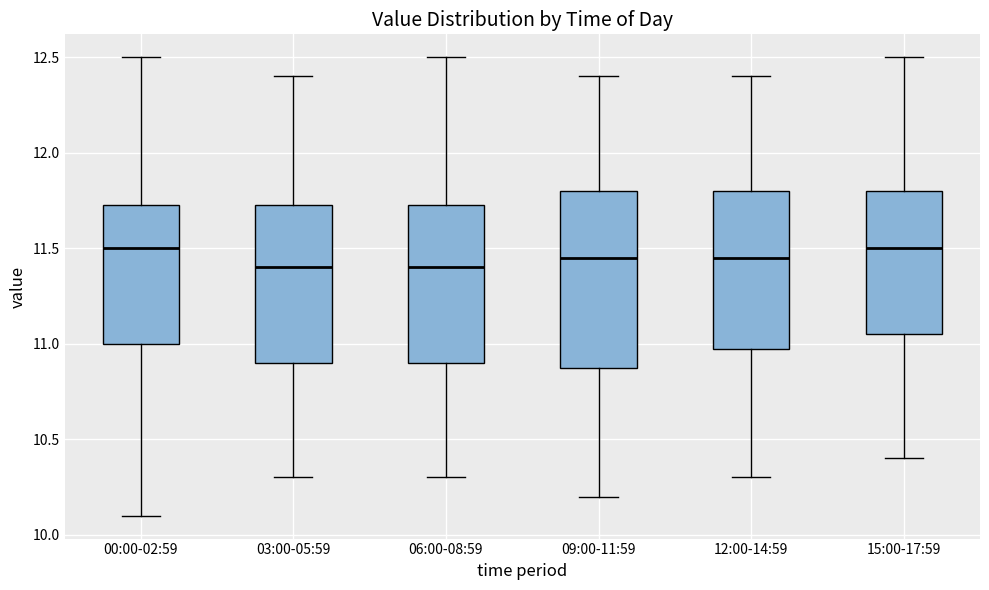

Reading left to right, transcribe this box plot: for each box, give where its median line is, the range the box spans, and where its two whiskers end, as read against the y-axis. The values are not printed on the chart, so give them approximately, as read against the axis.

00:00-02:59: median 11.50, box 11.00 to 11.75, whiskers 10.10 to 12.50
03:00-05:59: median 11.40, box 10.90 to 11.75, whiskers 10.30 to 12.40
06:00-08:59: median 11.40, box 10.90 to 11.75, whiskers 10.30 to 12.50
09:00-11:59: median 11.45, box 10.90 to 11.80, whiskers 10.20 to 12.40
12:00-14:59: median 11.45, box 11.00 to 11.80, whiskers 10.30 to 12.40
15:00-17:59: median 11.50, box 11.05 to 11.80, whiskers 10.40 to 12.50